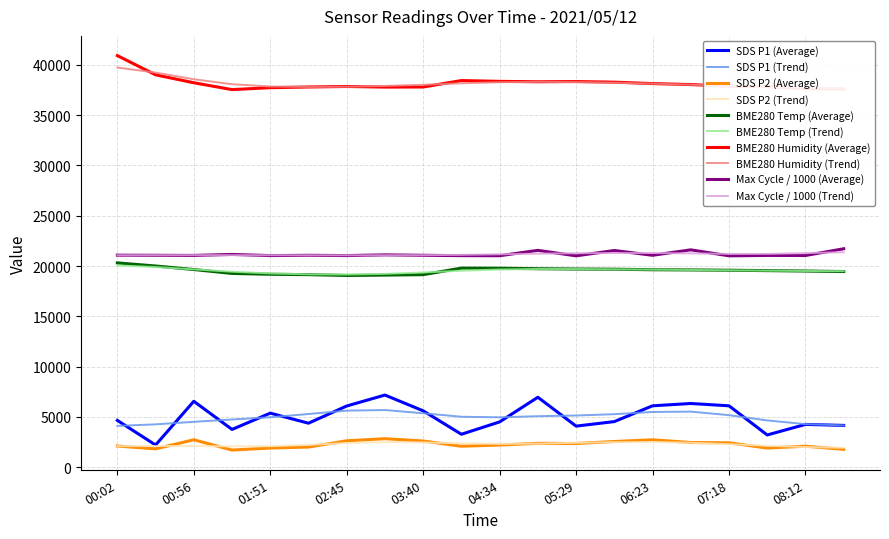

What is the label of the 14th point from the right?

02:45